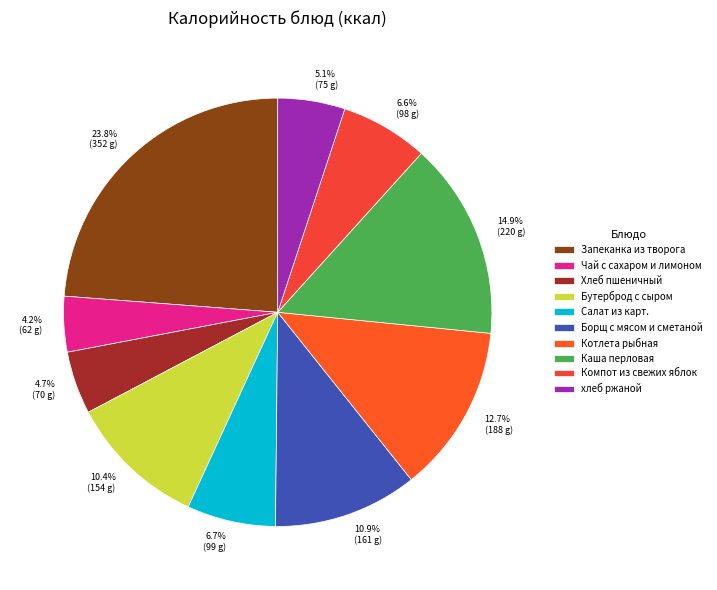

How many segments does this pie chart have?

10